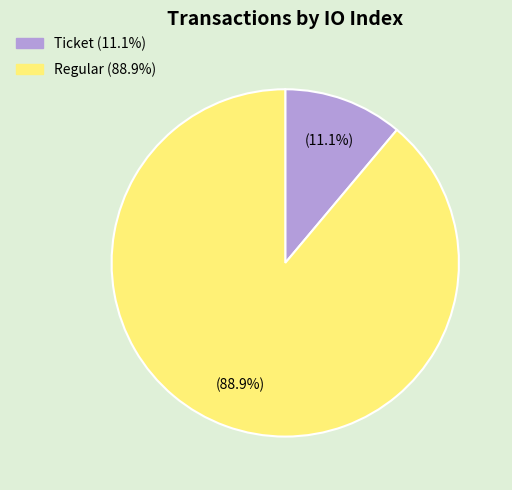

Is there a majority slice in this chart?

Yes